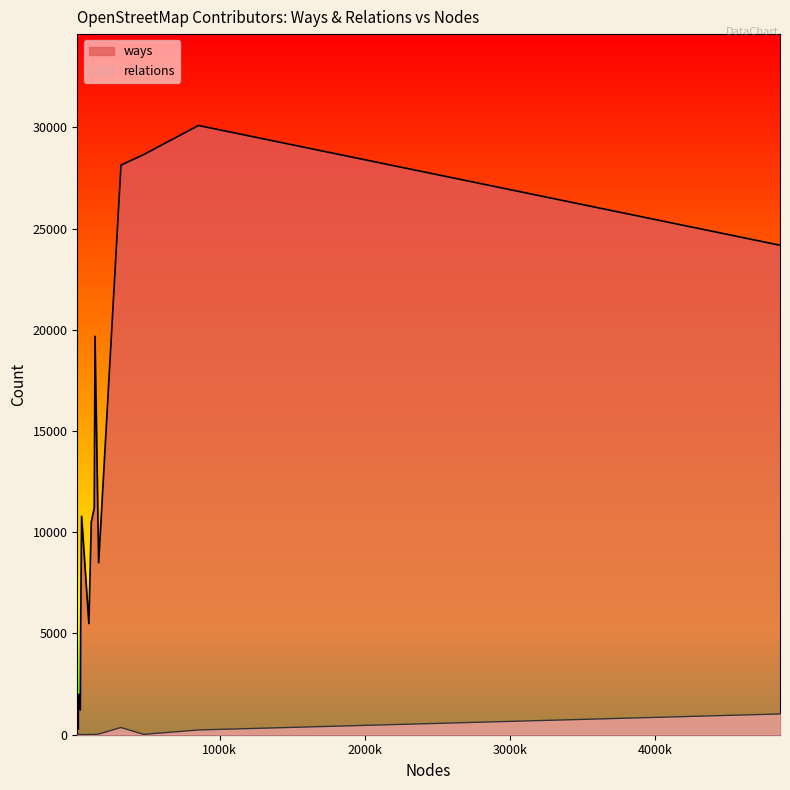

Rank the series by their average value, from highest to lowest.

ways, relations